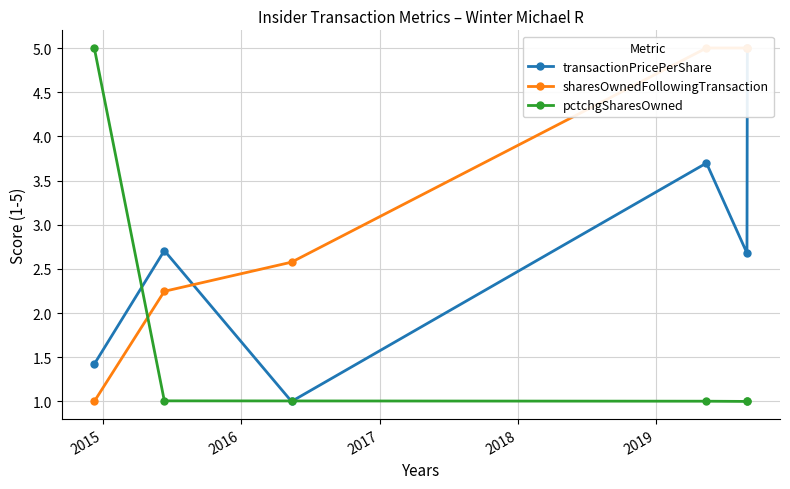

Read the pctchgSharesOwned value at 2019.

1.0